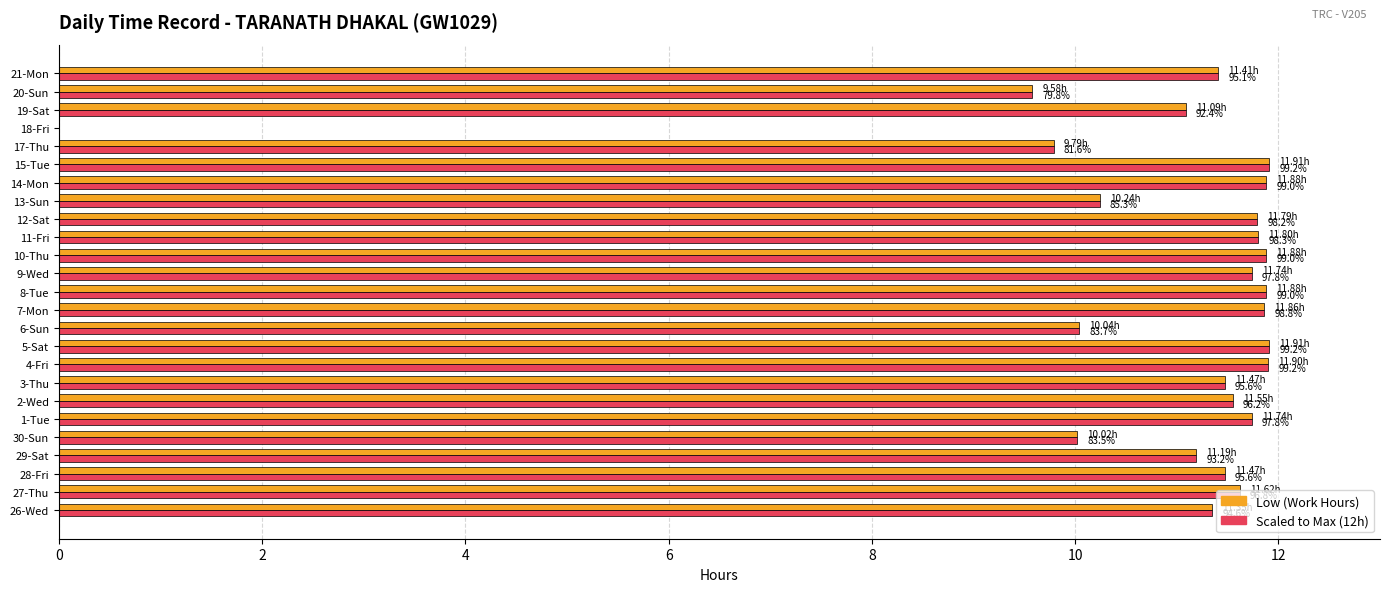

What is the total value across all series at 6-Sun?

20.1